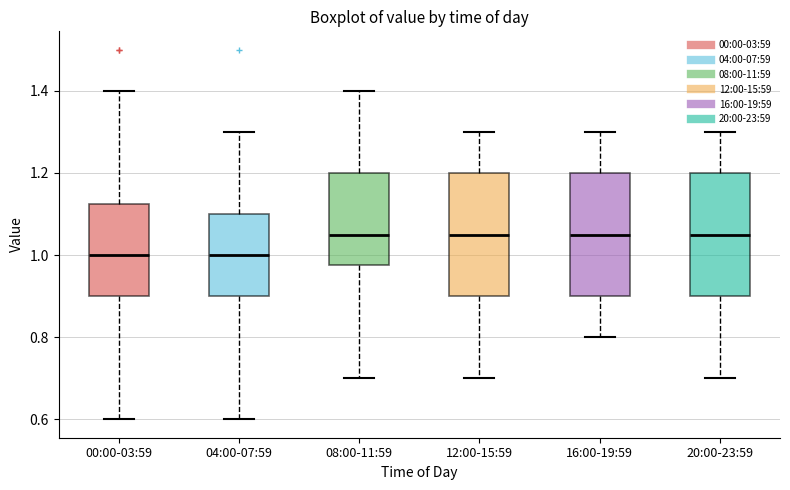

Reading left to right, read every box against the y-axis: the position of its median line, the range the box covers, and the ends of its whiskers. The values are not printed on the chart, so give them approximately, as read against the axis.

00:00-03:59: median 1.00, box 0.90 to 1.12, whiskers 0.60 to 1.40
04:00-07:59: median 1.00, box 0.90 to 1.10, whiskers 0.60 to 1.30
08:00-11:59: median 1.06, box 0.98 to 1.20, whiskers 0.70 to 1.40
12:00-15:59: median 1.06, box 0.90 to 1.20, whiskers 0.70 to 1.30
16:00-19:59: median 1.06, box 0.90 to 1.20, whiskers 0.80 to 1.30
20:00-23:59: median 1.06, box 0.90 to 1.20, whiskers 0.70 to 1.30